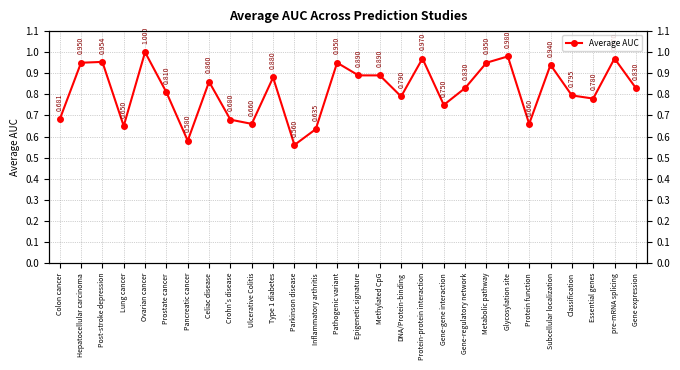

True or false: there are more than 0 points higher than both neighbors.

True